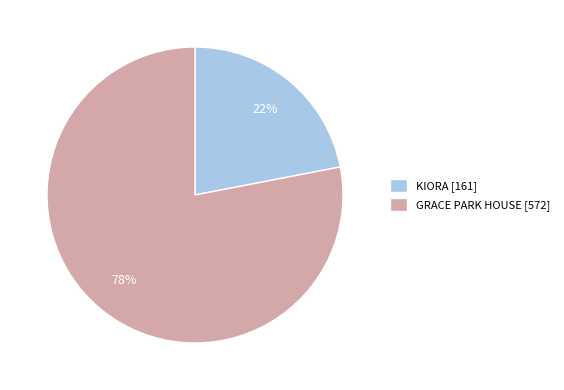

True or false: KIORA accounts for 35% of the total.

False